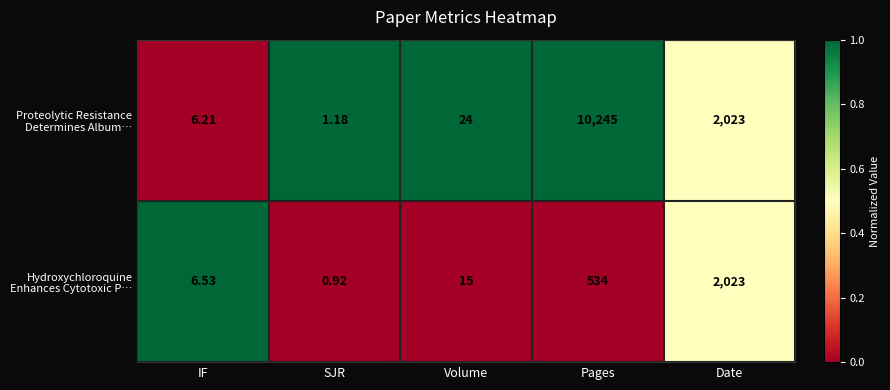

At which category is the sum across all series the highest?

Pages